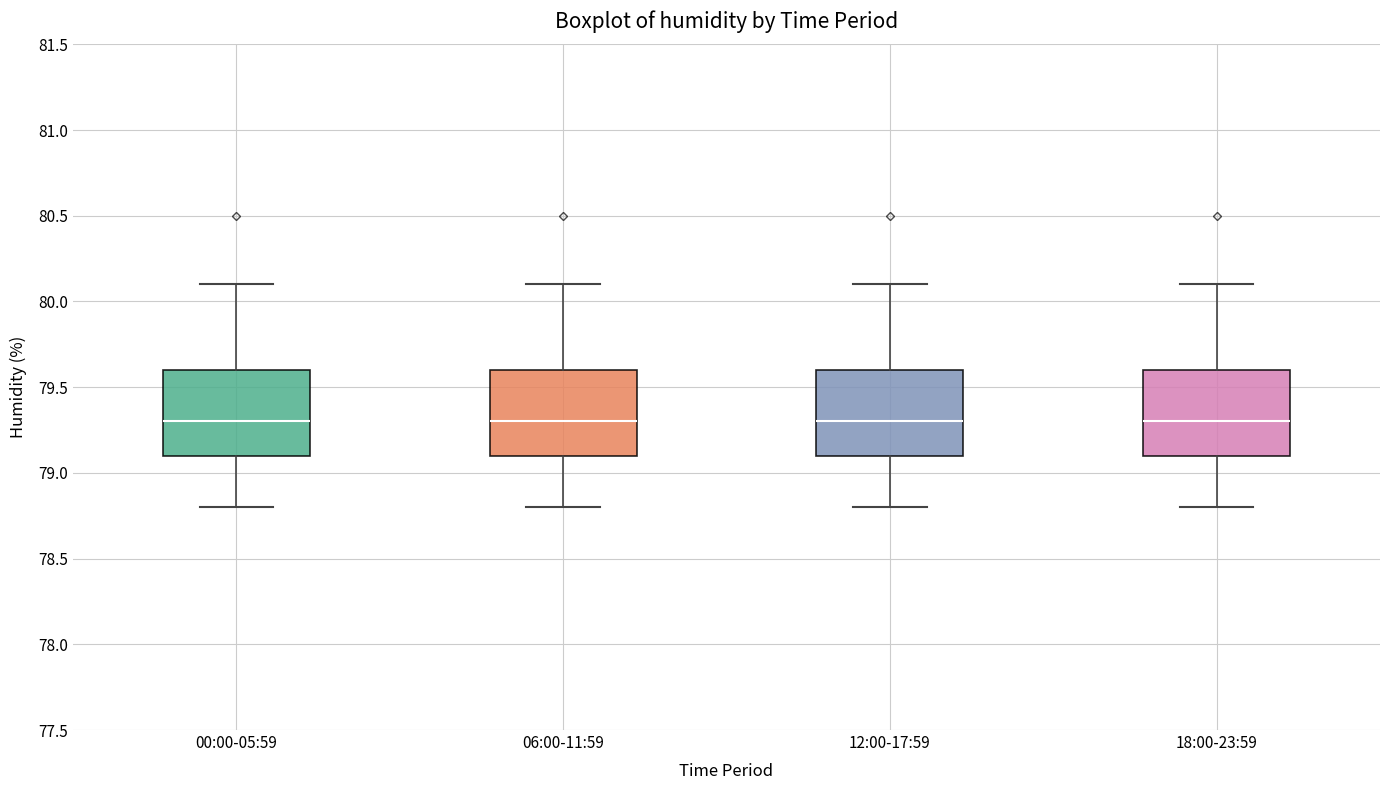

Reading left to right, read every box against the y-axis: the position of its median line, the range the box covers, and the ends of its whiskers. The values are not printed on the chart, so give them approximately, as read against the axis.

00:00-05:59: median 79.3, box 79.1 to 79.6, whiskers 78.8 to 80.1
06:00-11:59: median 79.3, box 79.1 to 79.6, whiskers 78.8 to 80.1
12:00-17:59: median 79.3, box 79.1 to 79.6, whiskers 78.8 to 80.1
18:00-23:59: median 79.3, box 79.1 to 79.6, whiskers 78.8 to 80.1